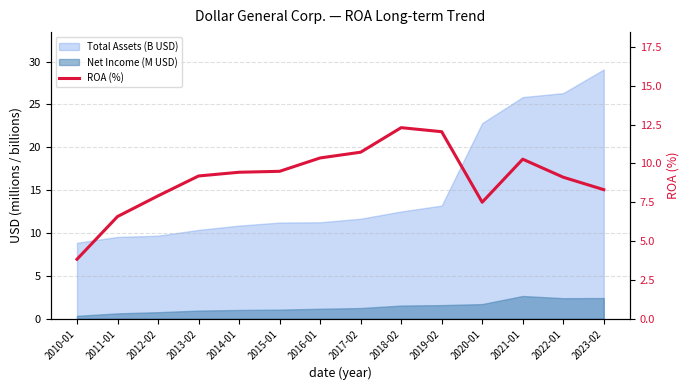

What is the average value?

9.1